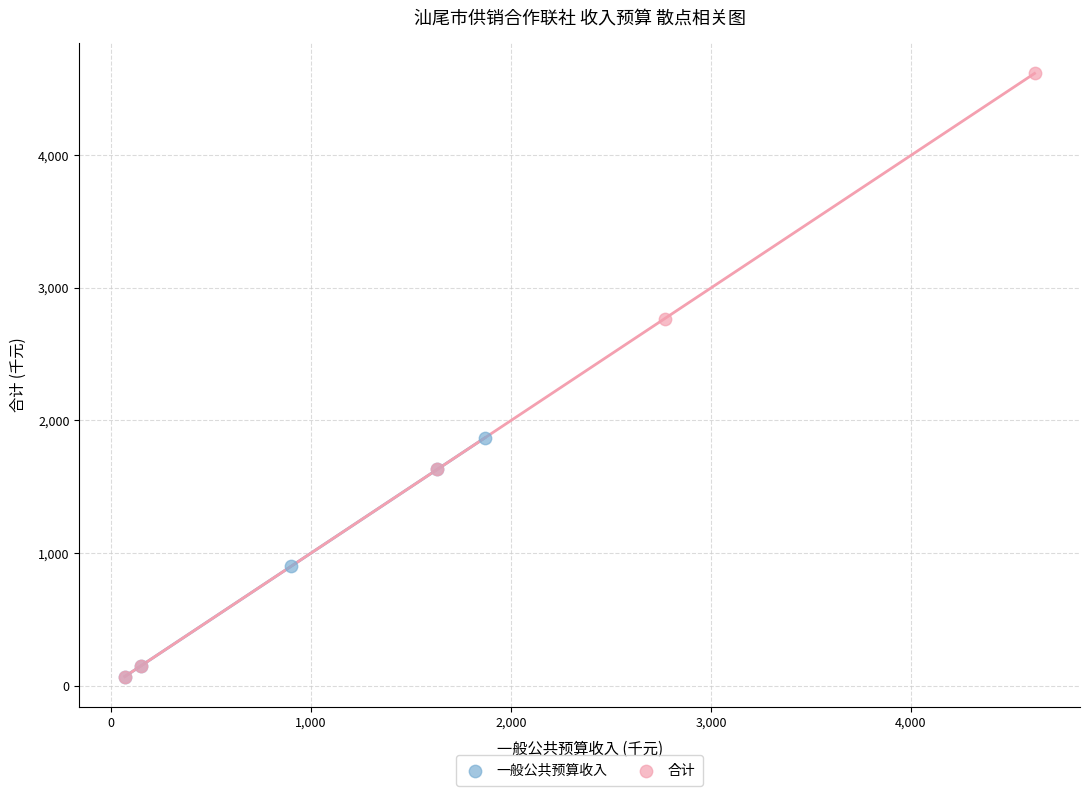

Which series has the largest Y range (max minus min)?

合计